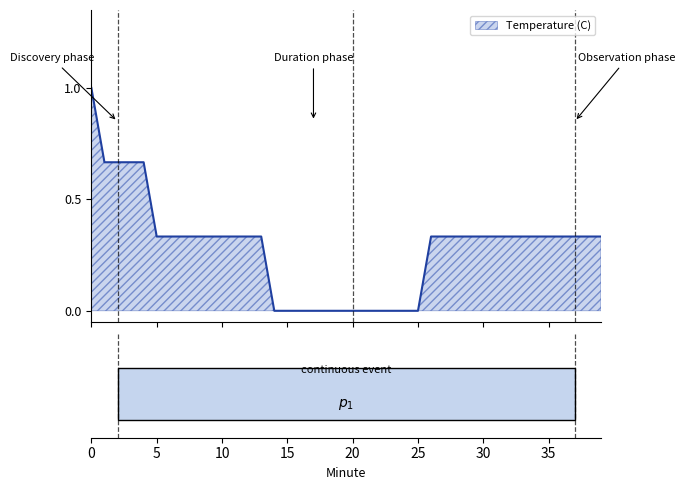

What is the difference between the maximum and minimum values?

1.0